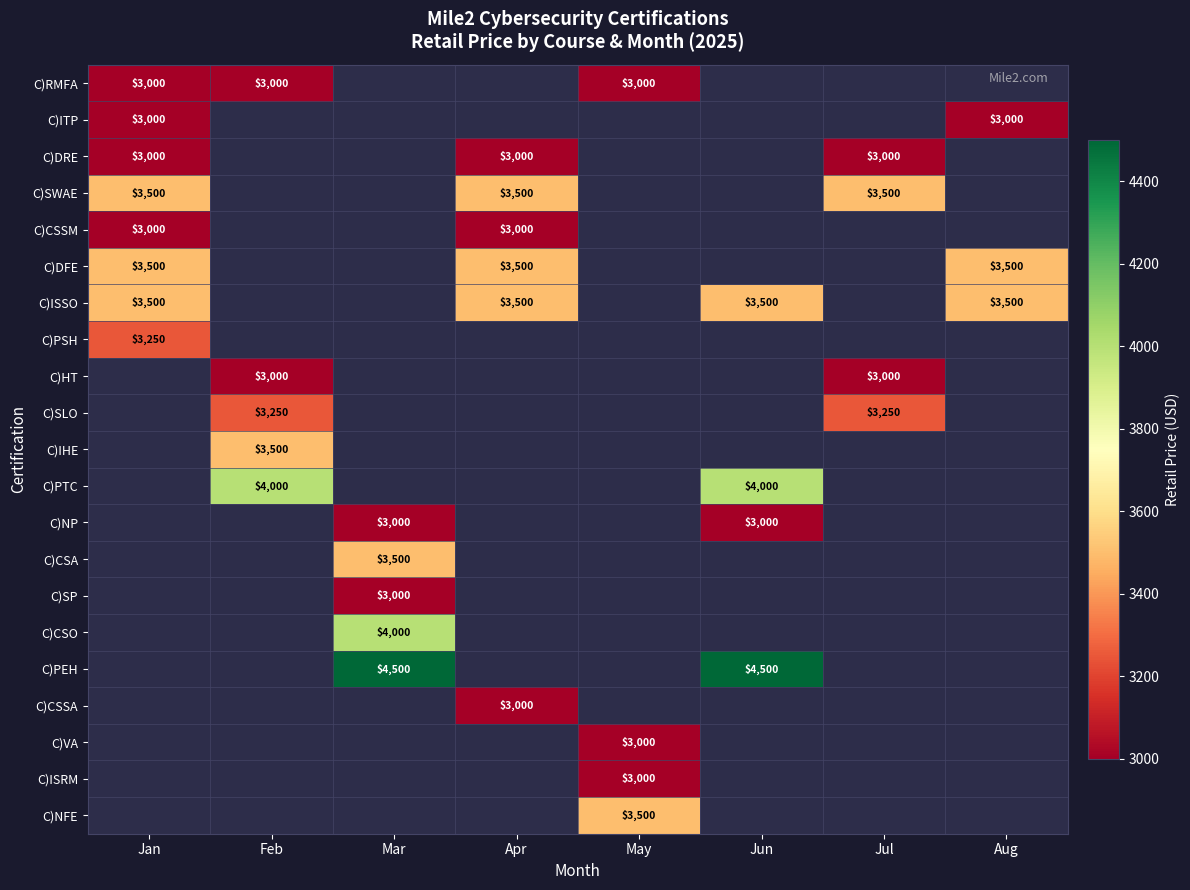

Is it true that C)NP equals 1623 at Jun?

False